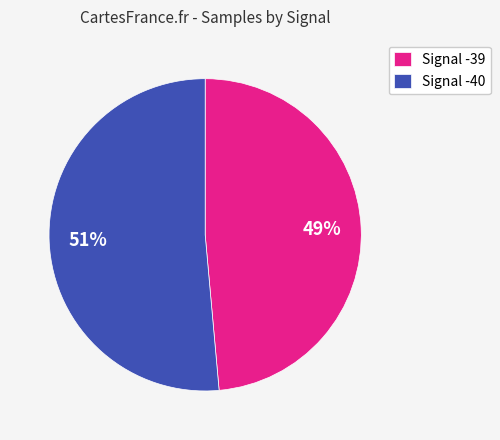

Which has a higher value, Signal -39 or Signal -40?

Signal -40